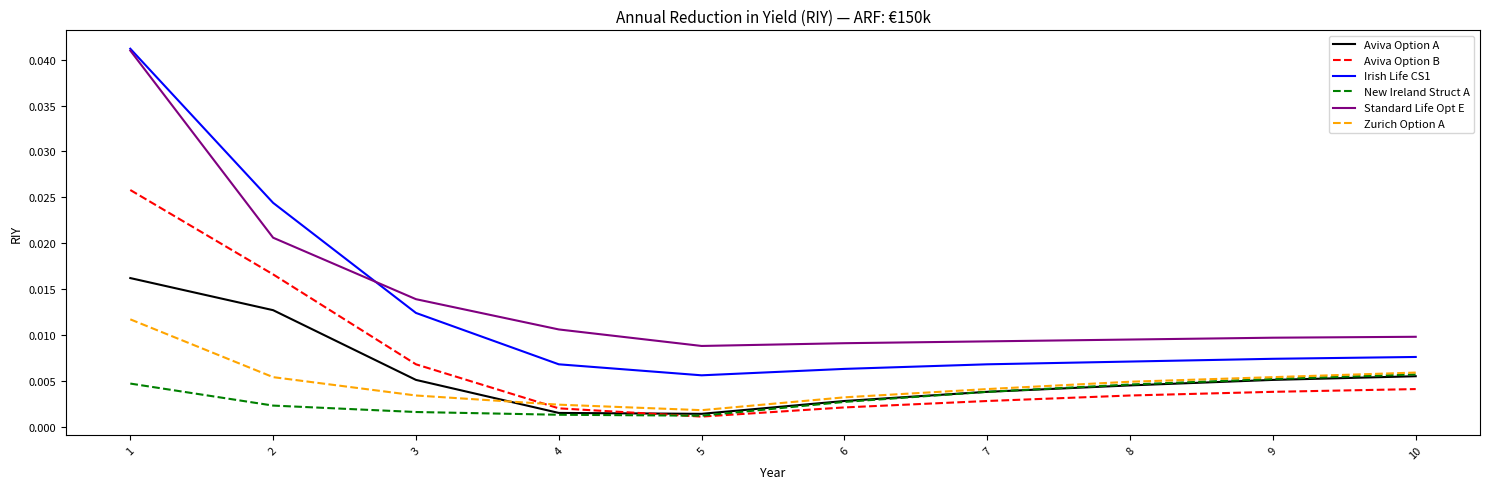

Does the chart display data point markers on the line(s)?

No